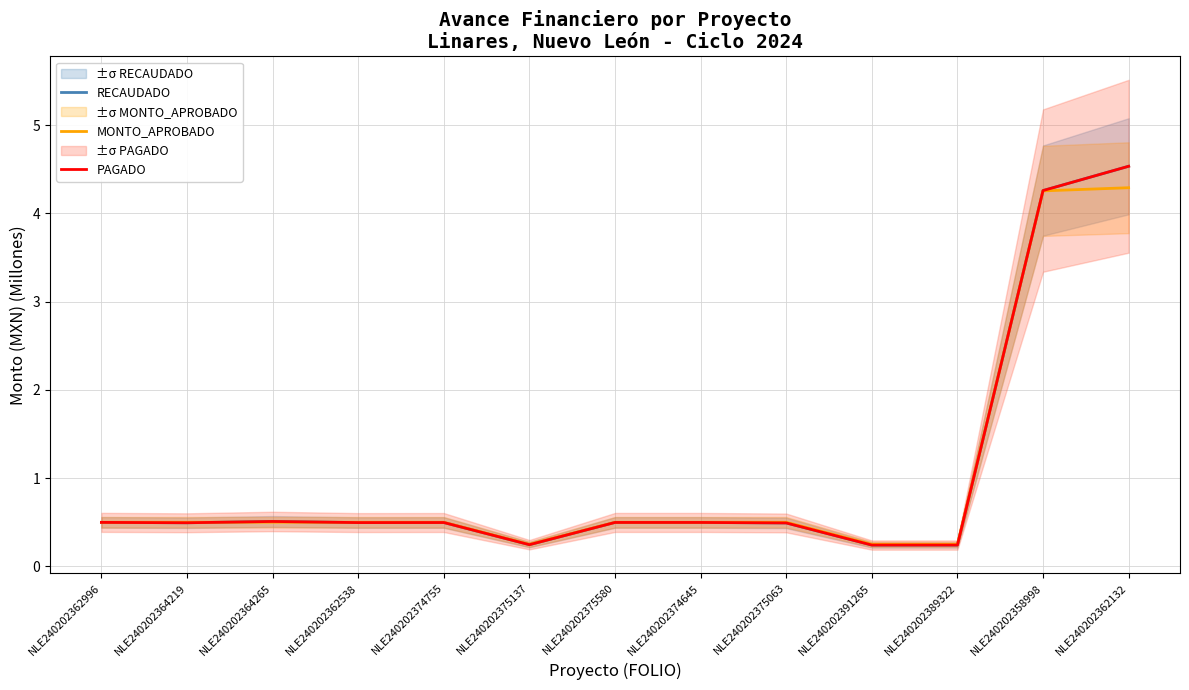

What is the difference between the RECAUDADO values at NLE240202364265 and NLE240202375137?

0.3